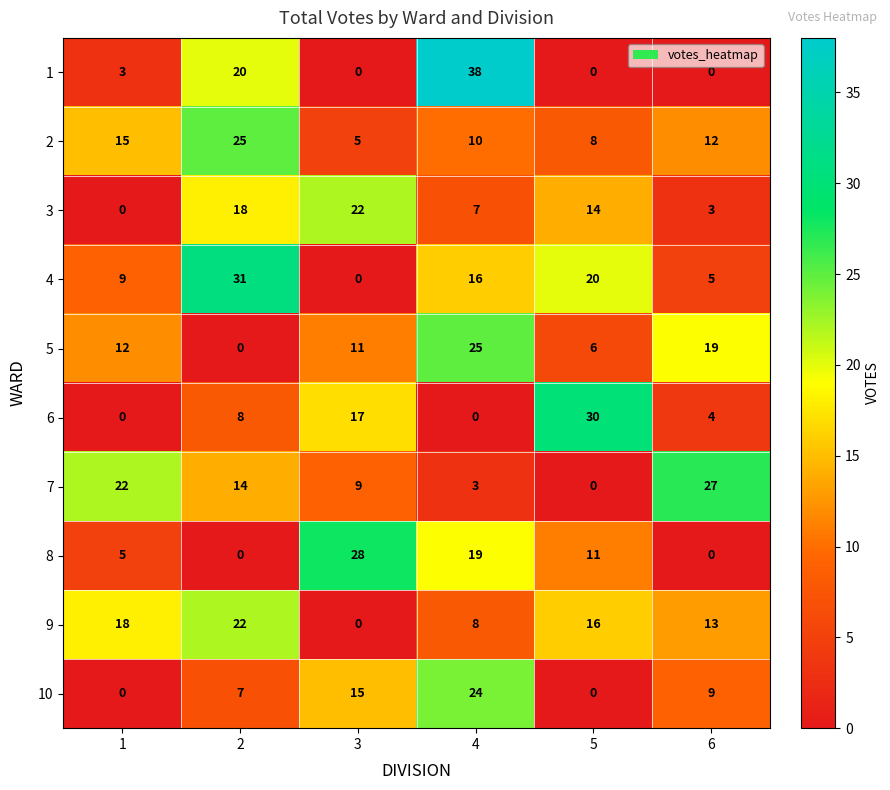

What is the spread (max minus min) of values at 1?

22